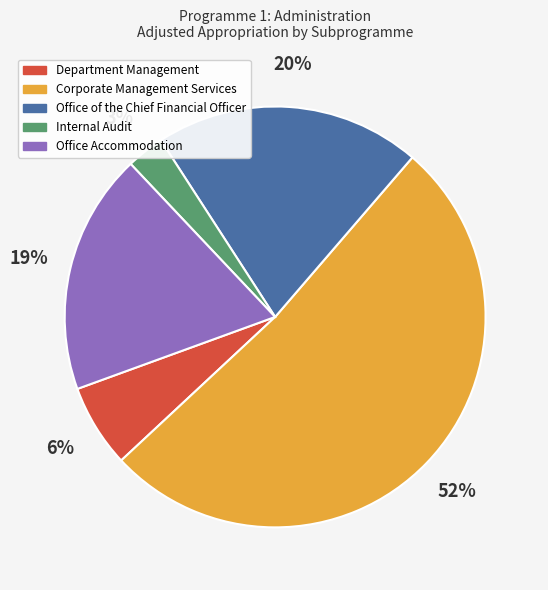

How many slices are in this pie chart?

5